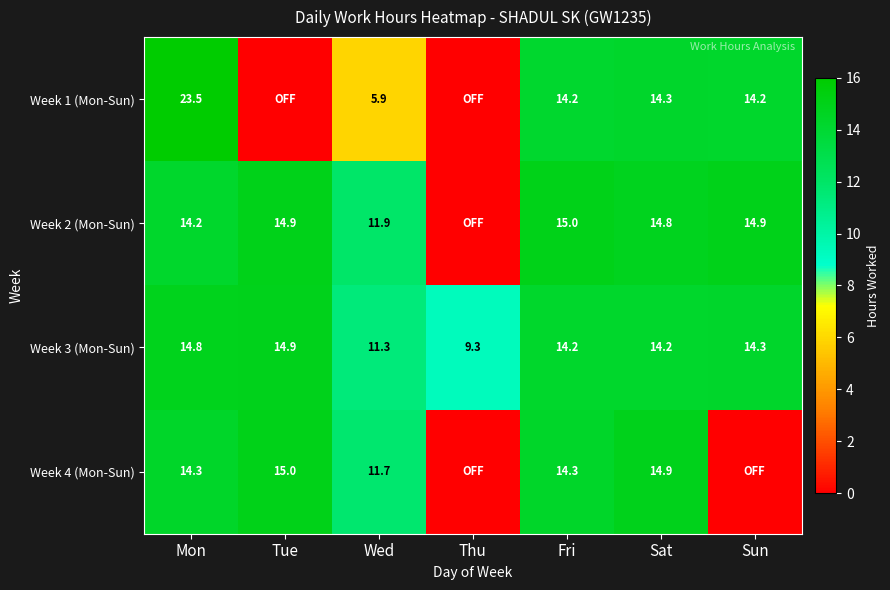

At how many categories does at least one series exceed 20?

1